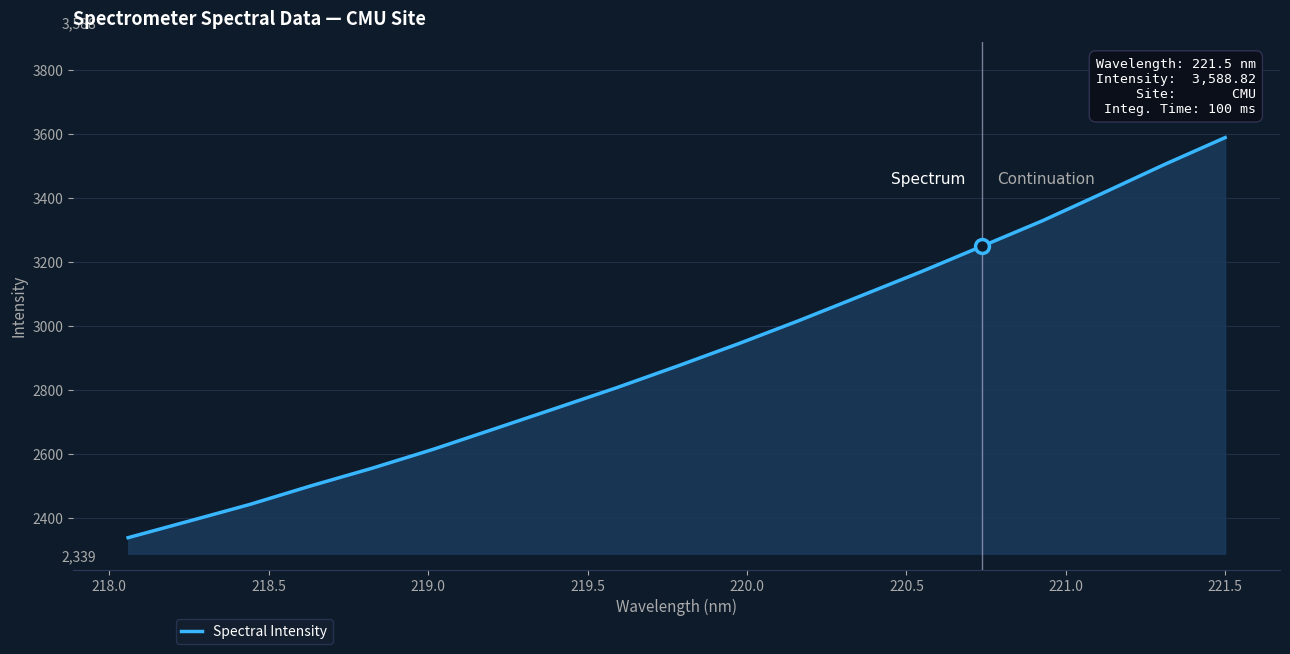

What is the difference between the maximum and minimum values?

1249.8